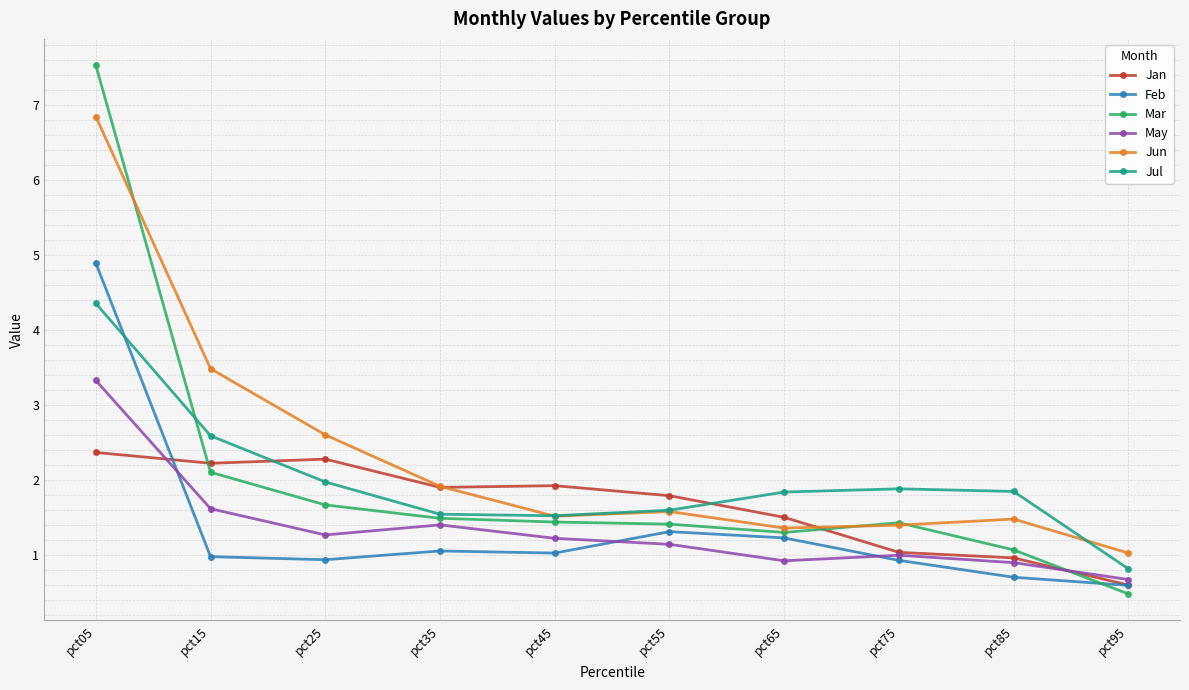

What is the total value across all series at pct05?

29.3